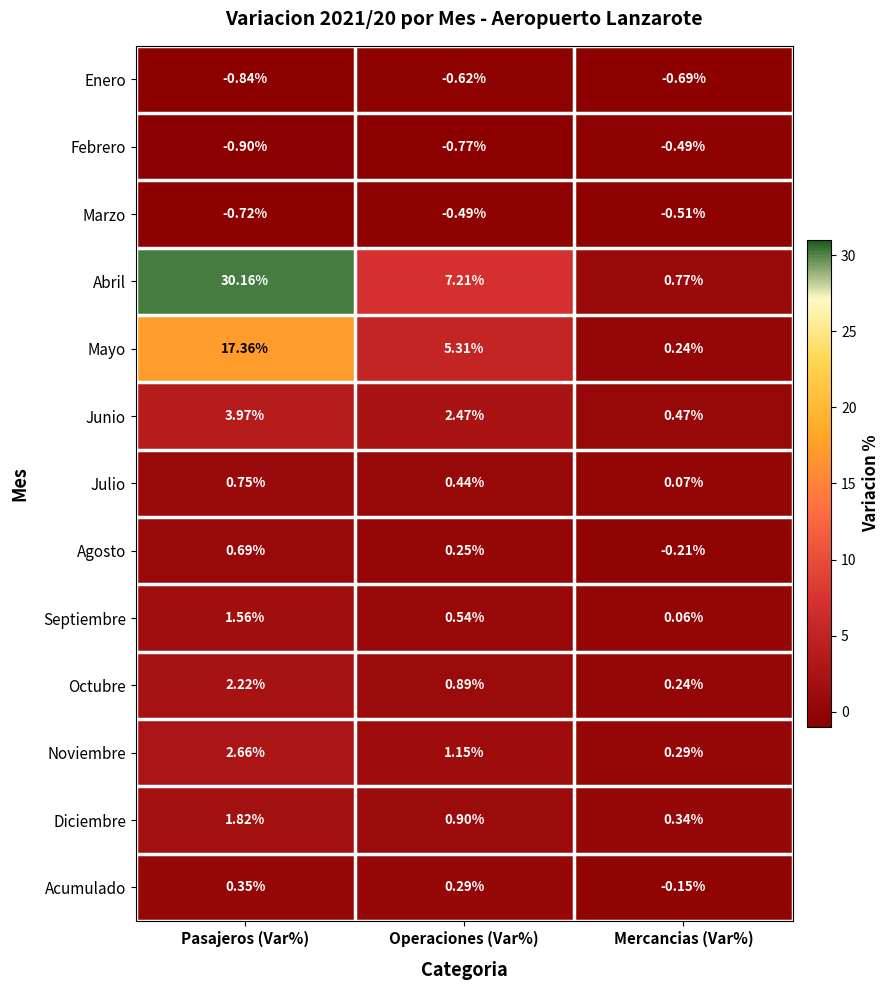

Which series has the largest range (max minus min)?

Abril